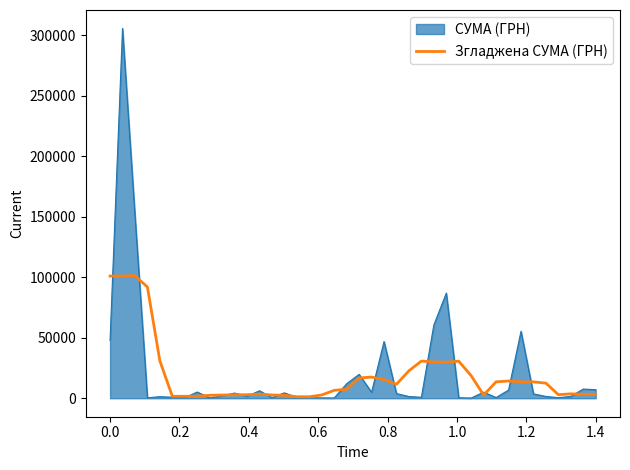

List the series in order of their peak value, highest first.

СУМА (ГРН), Згладжена СУМА (ГРН)